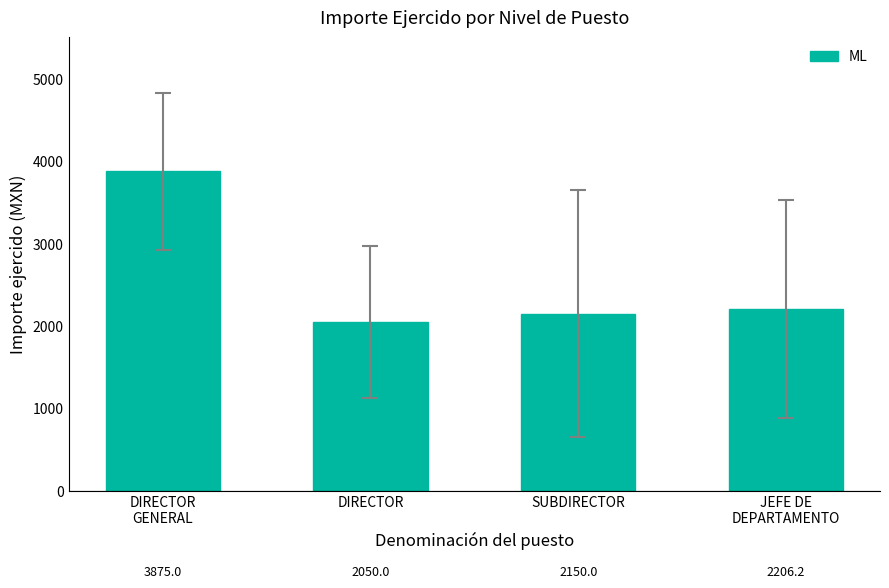

What is the value of the 3rd bar from the left?

2150.0